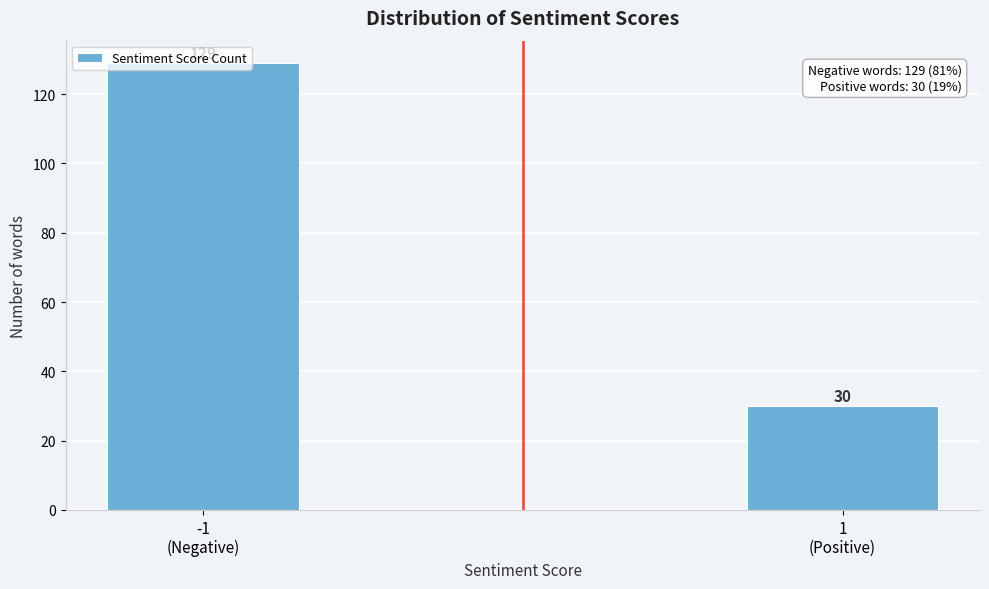

What is the greatest value displayed?

129